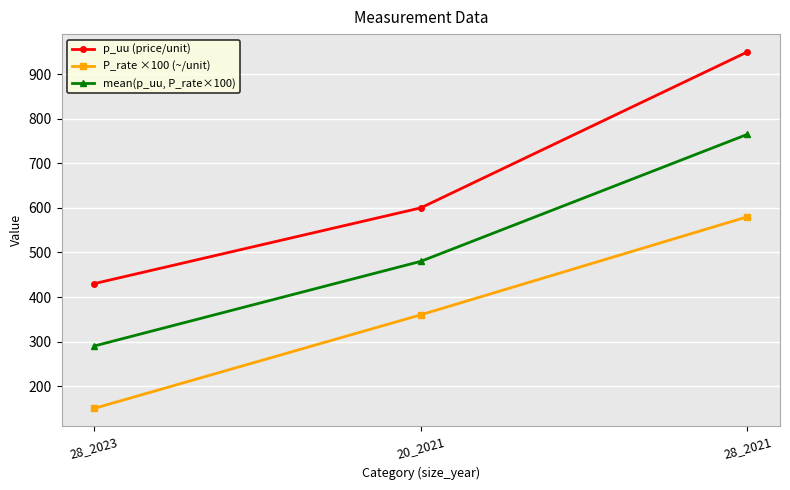

The value of p_uu (price/unit) at 28_2021 is 1454. True or false?

False